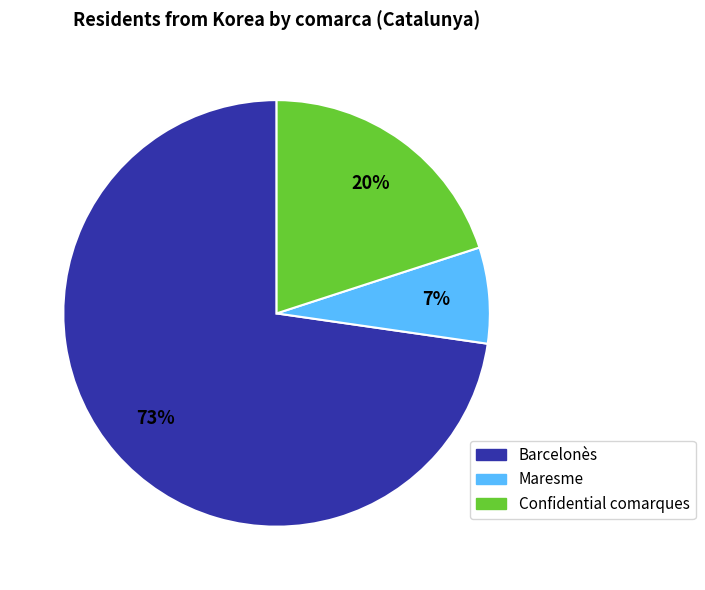

Does any single category account for the majority?

Yes